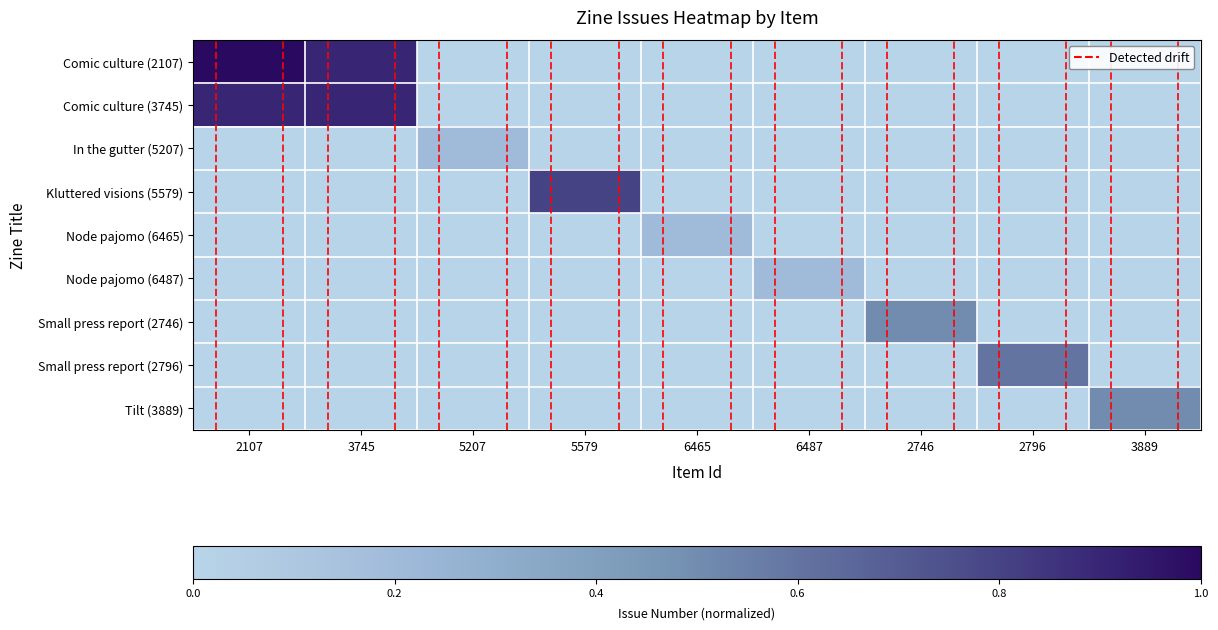

Which series changed the most between 6465 and 3889?

Tilt (3889)